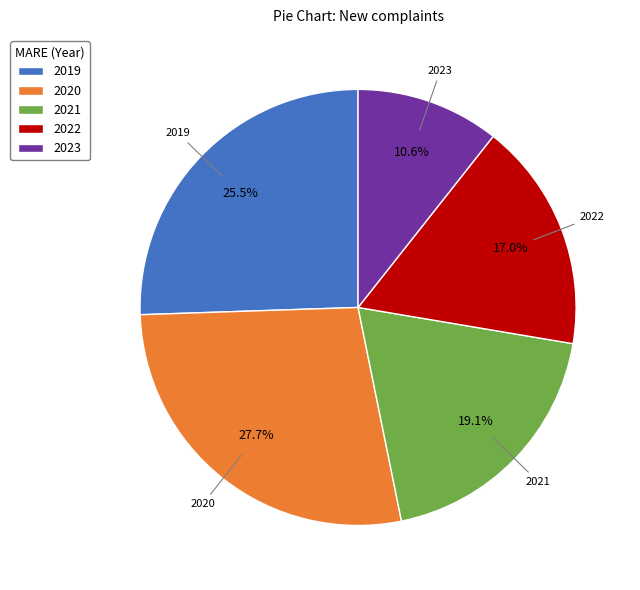

Which has a higher value, 2020 or 2021?

2020